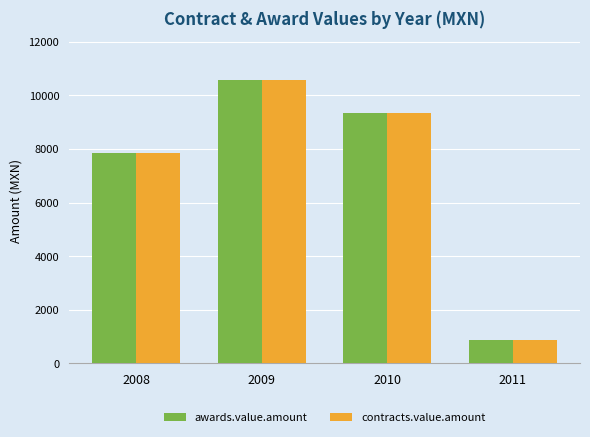

What is the difference between the maximum and second lowest values in the contracts.value.amount series?

2703.0